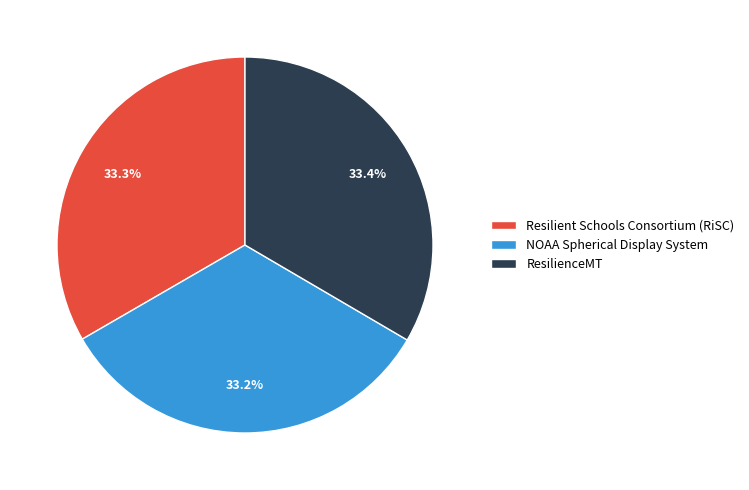

Approximately how many times larger is the value at ResilienceMT compared to Resilient Schools Consortium (RiSC)?

1.0